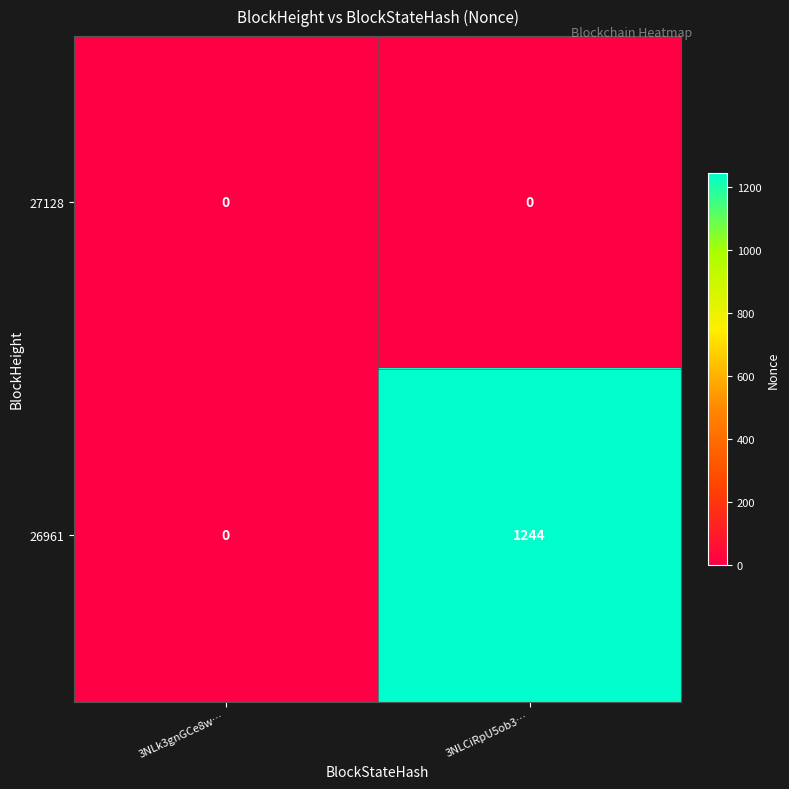

What is the difference between the highest and lowest values at 3NLCiRpU5ob3…?

1244